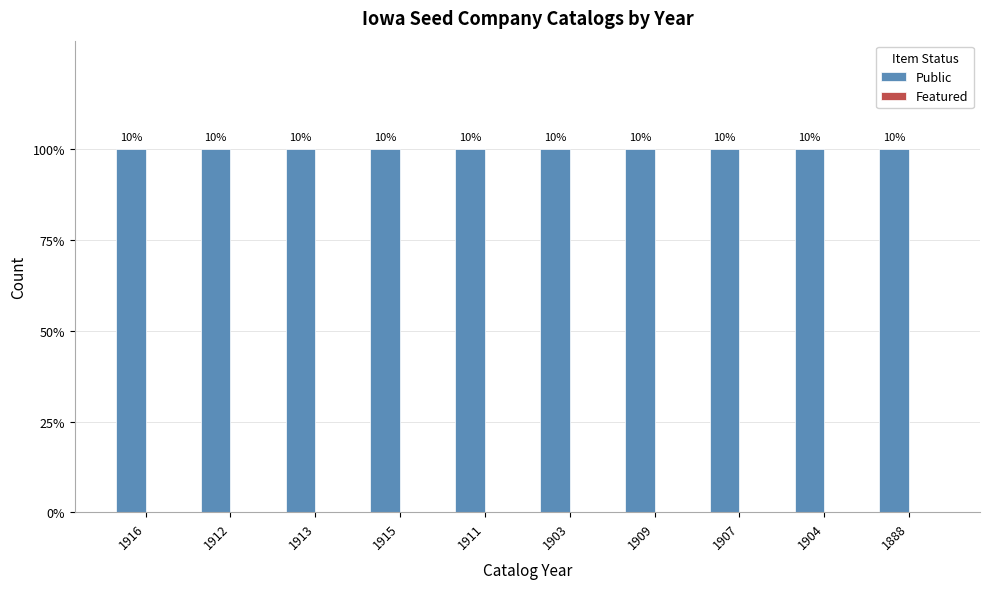

Rank the series by their maximum value, from highest to lowest.

Public, Featured